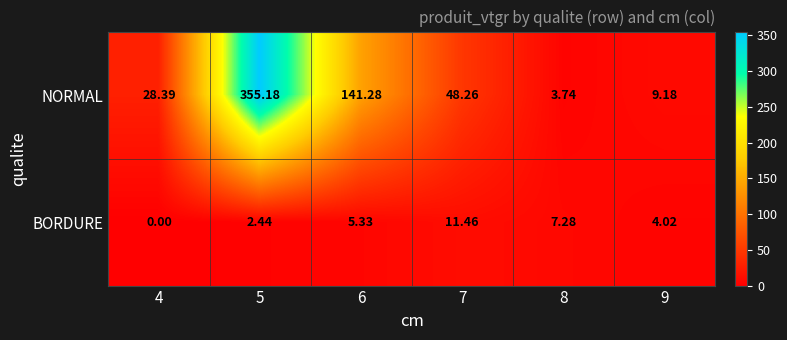

At which category is the sum across all series the highest?

5